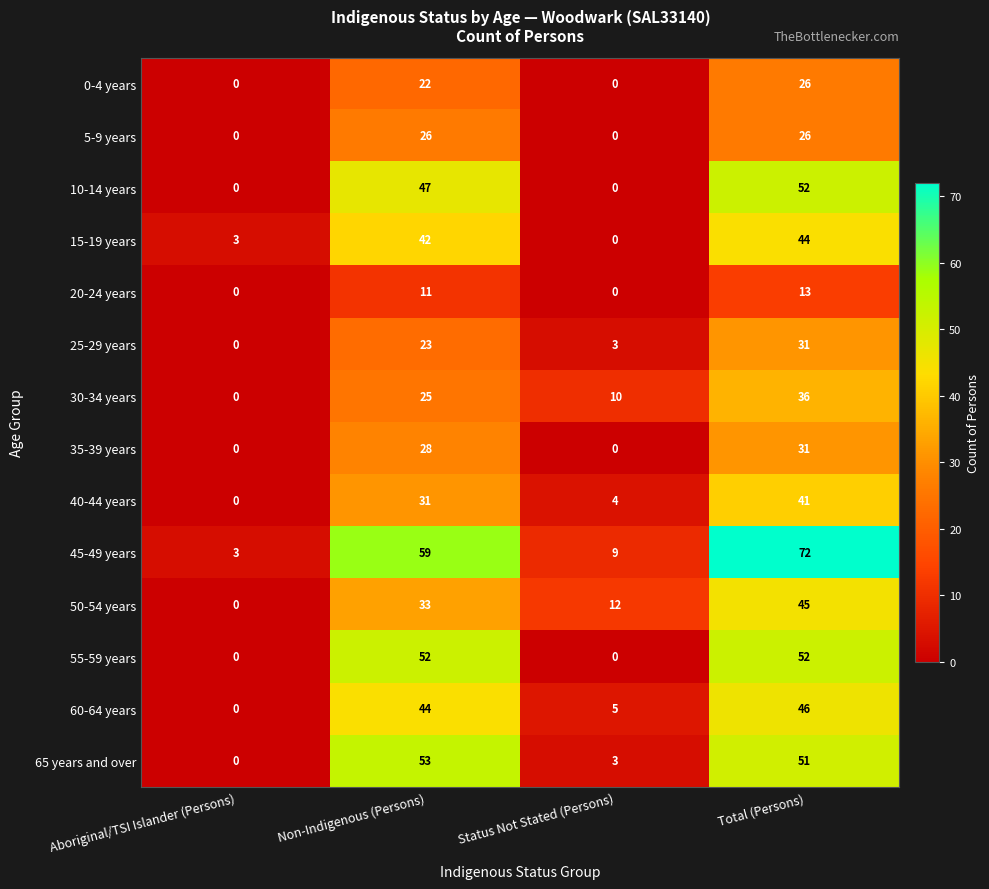

At which label does 40-44 years reach its peak?

Total (Persons)